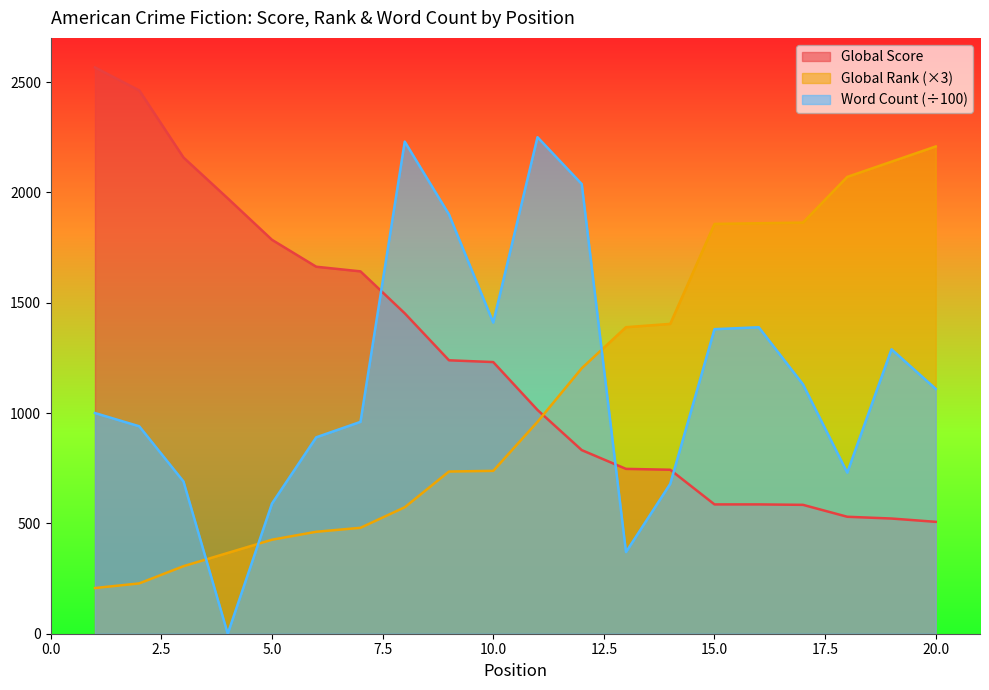

Reading left to right, transcribe all the data shown in this chart.

Global Score: 1=2566.0	2=2462.0	3=2158.0	4=1973.0	5=1785.0	6=1663.0	7=1642.0	8=1452.0	9=1239.0	10=1231.0	11=1014.0	12=832.0	13=747.0	14=743.0	15=586.0	16=586.0	17=584.0	18=530.0	19=522.0	20=507.0
Global Rank: 1=207.0	2=228.0	3=306.0	4=366.0	5=426.0	6=462.0	7=480.0	8=573.0	9=735.0	10=738.0	11=960.0	12=1203.0	13=1389.0	14=1404.0	15=1857.0	16=1860.0	17=1863.0	18=2070.0	19=2139.0	20=2208.0
Word Count: 1=1000.0	2=940.0	3=690.0	4=0.0	5=590.0	6=890.0	7=960.0	8=2230.0	9=1900.0	10=1410.0	11=2250.0	12=2037.7	13=370.0	14=679.2	15=1380.0	16=1388.8	17=1130.0	18=730.0	19=1288.8	20=1109.4